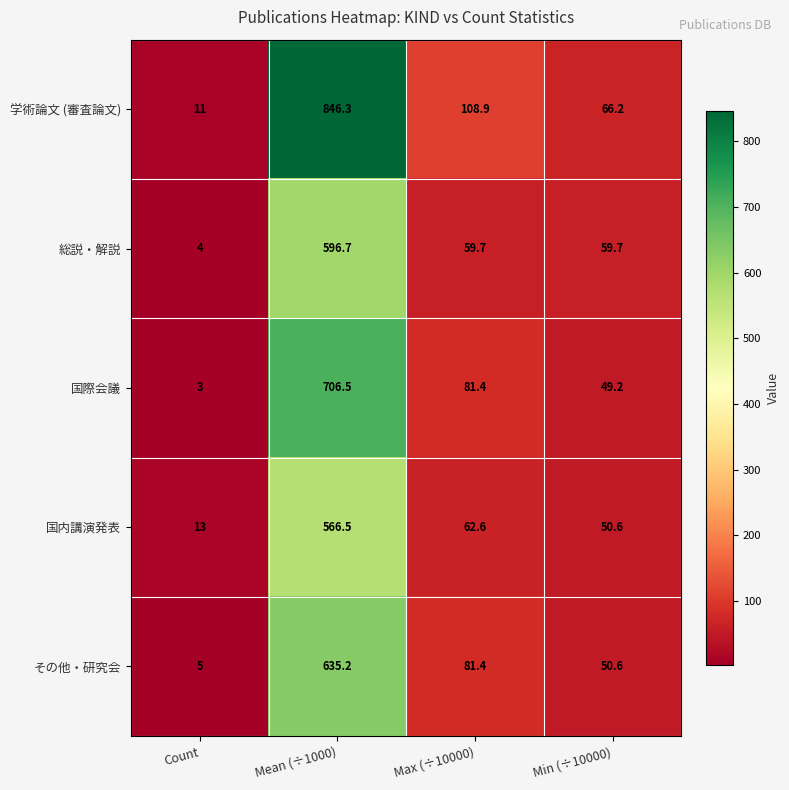

At which label does 総説・解説 reach its minimum?

Count